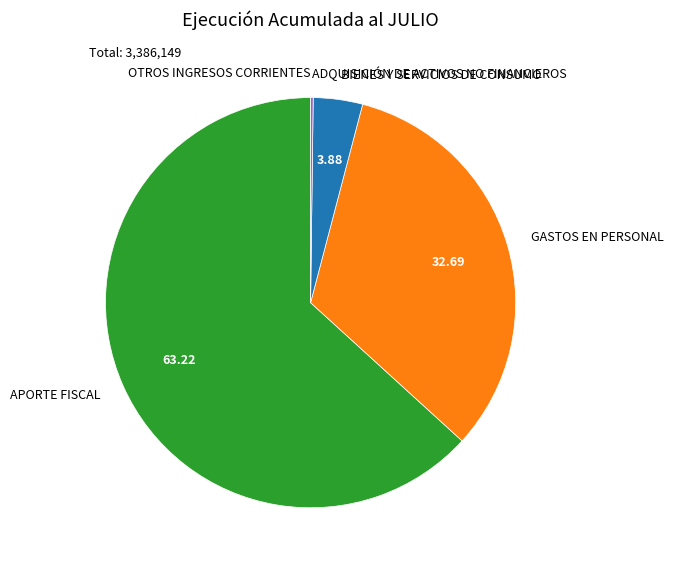

Which has a higher value, GASTOS EN PERSONAL or BIENES Y SERVICIOS DE CONSUMO?

GASTOS EN PERSONAL